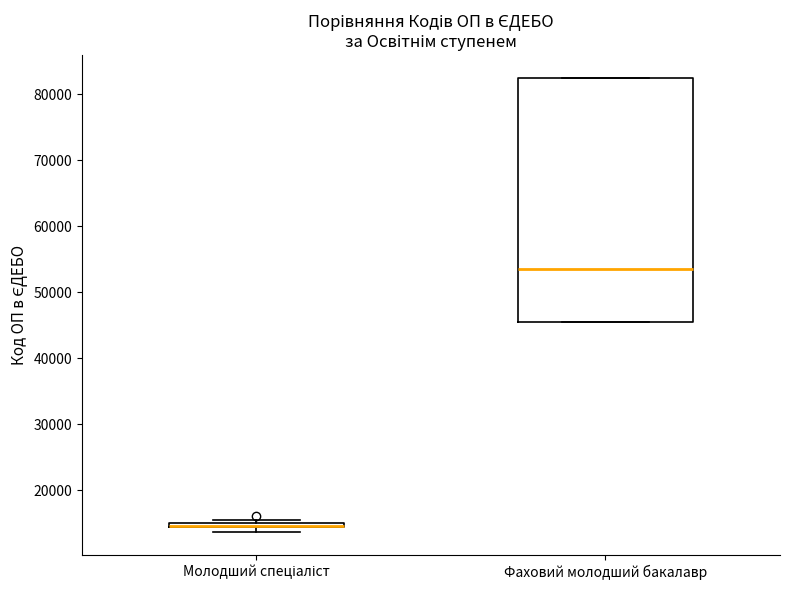

Where is the lower edge of the box for Молодший спеціаліст on the y-axis? The values are not printed on the chart, so give them approximately, as read against the axis.

14000